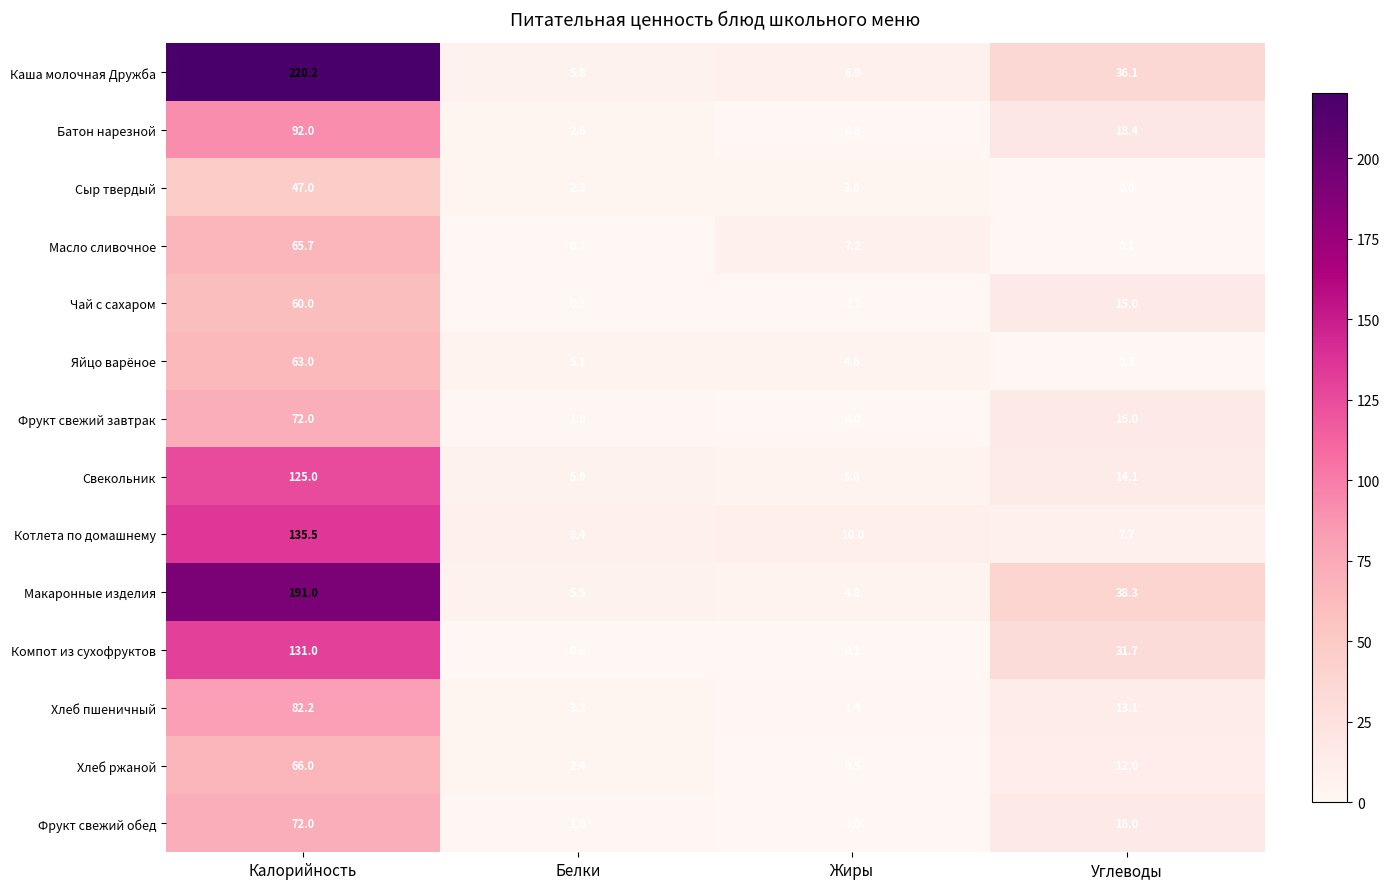

Rank the categories by Хлеб ржаной value from lowest to highest.

Жиры, Белки, Углеводы, Калорийность